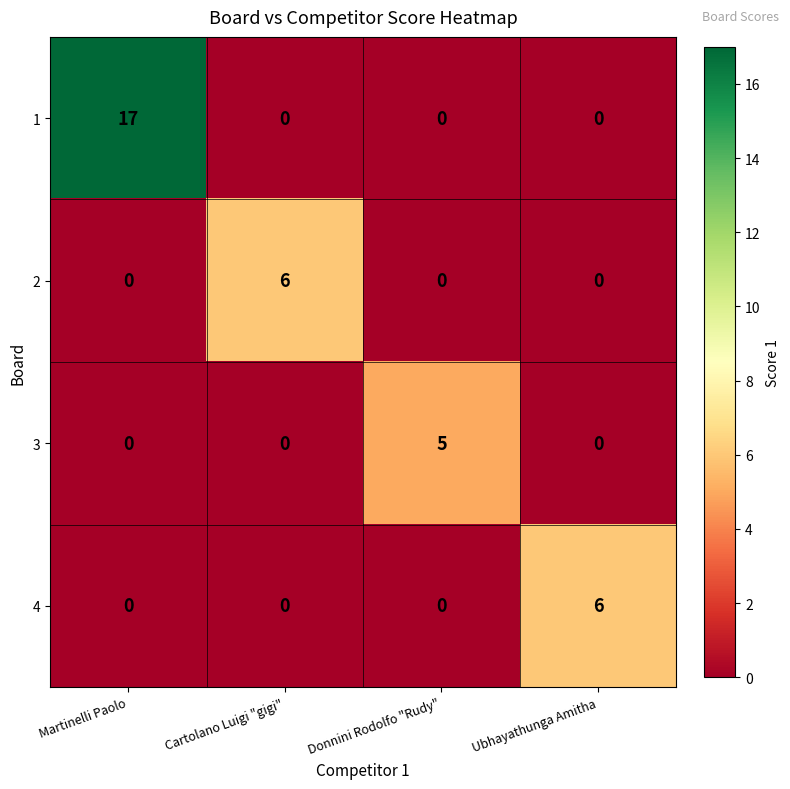

The 2 series shows 6 at Cartolano Luigi "gigi". True or false?

True